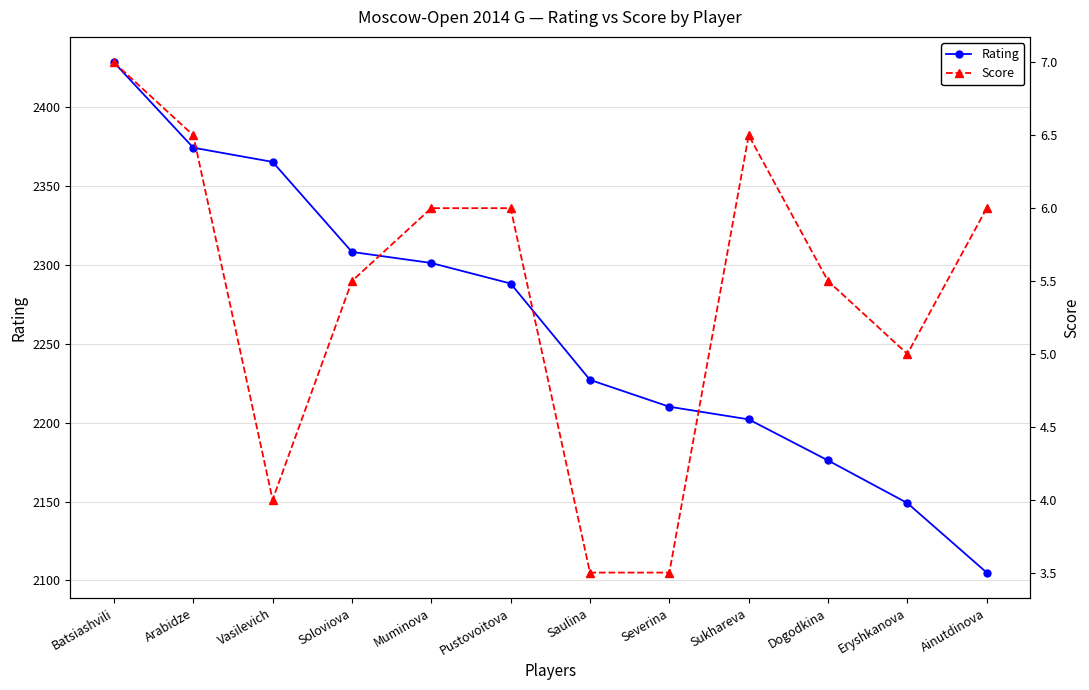

What is the difference between the second highest and minimum values in the Score series?

3.0